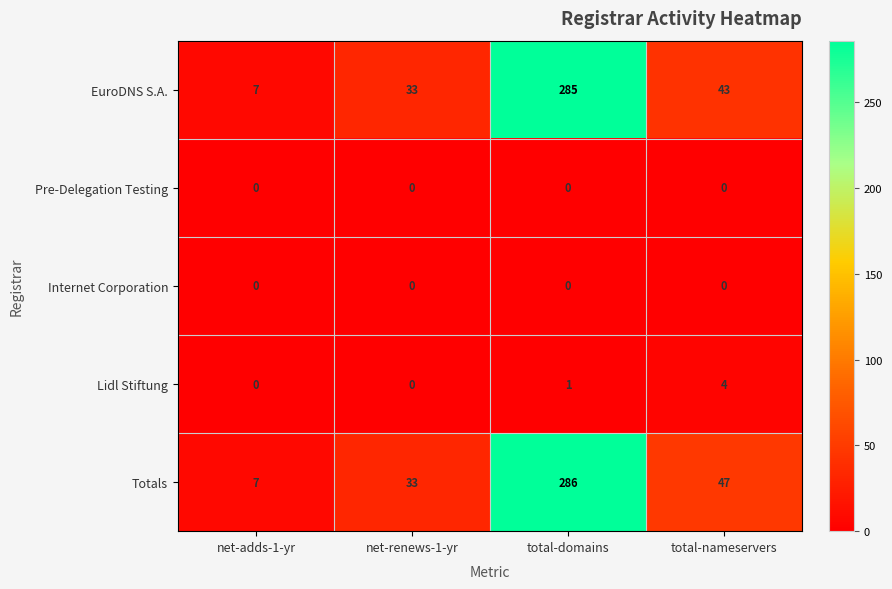

Which series has the widest spread of values?

Totals